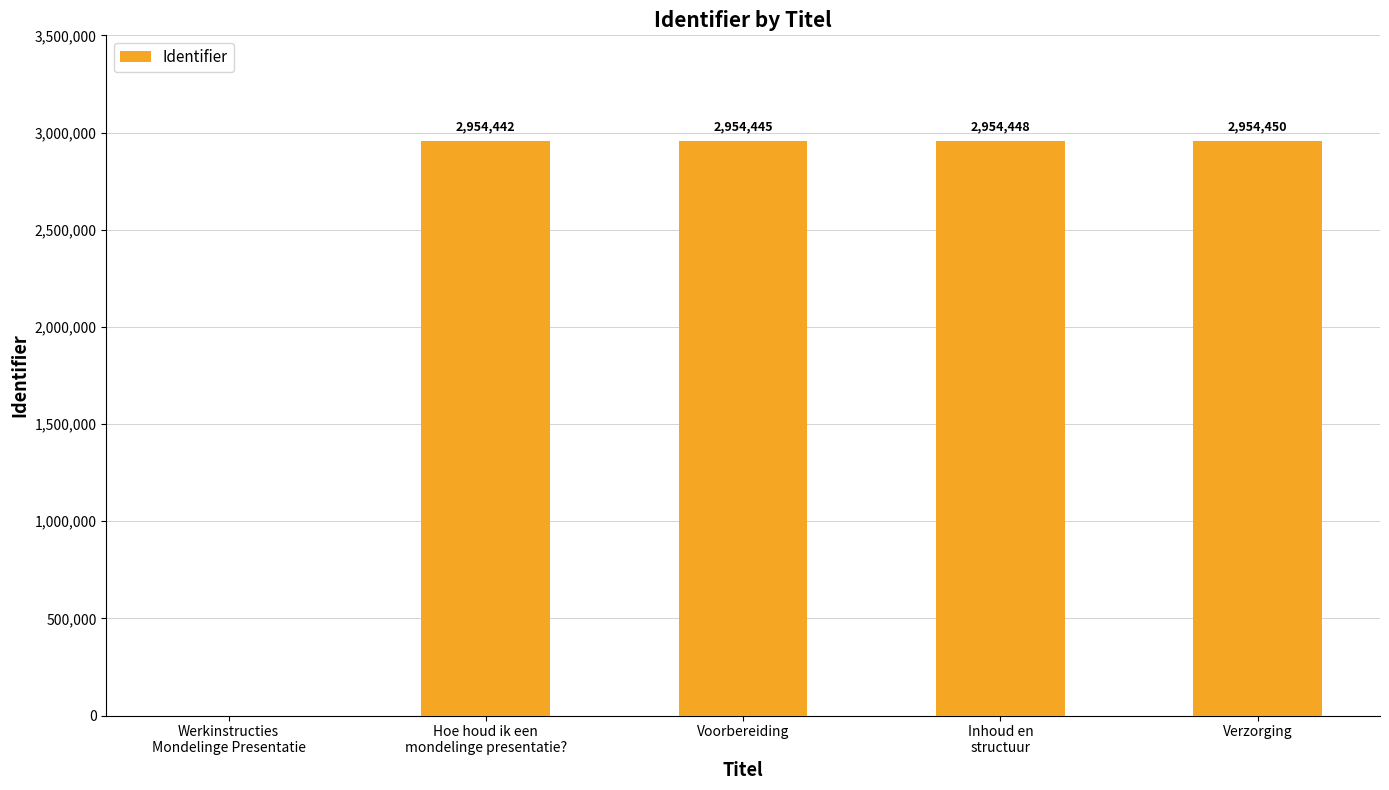

Is it true that the value at Hoe houd ik een
mondelinge presentatie? is 2954442?

True